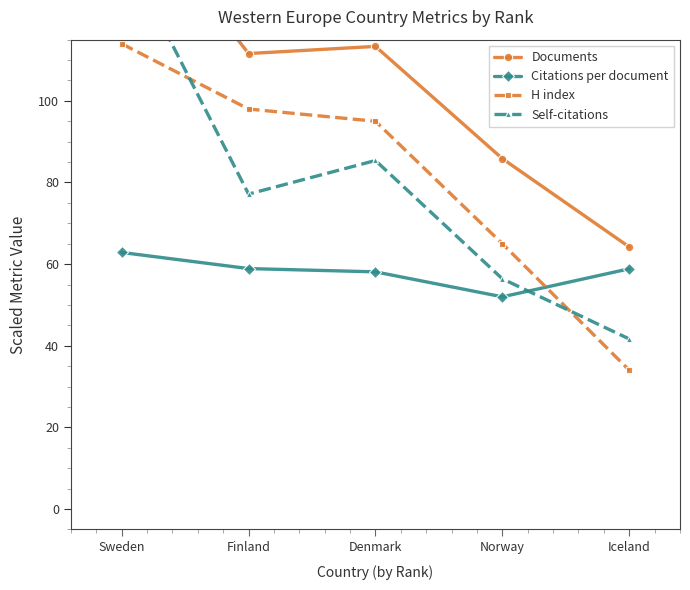

Is it true that Self-citations equals 146.6 at Denmark?

False